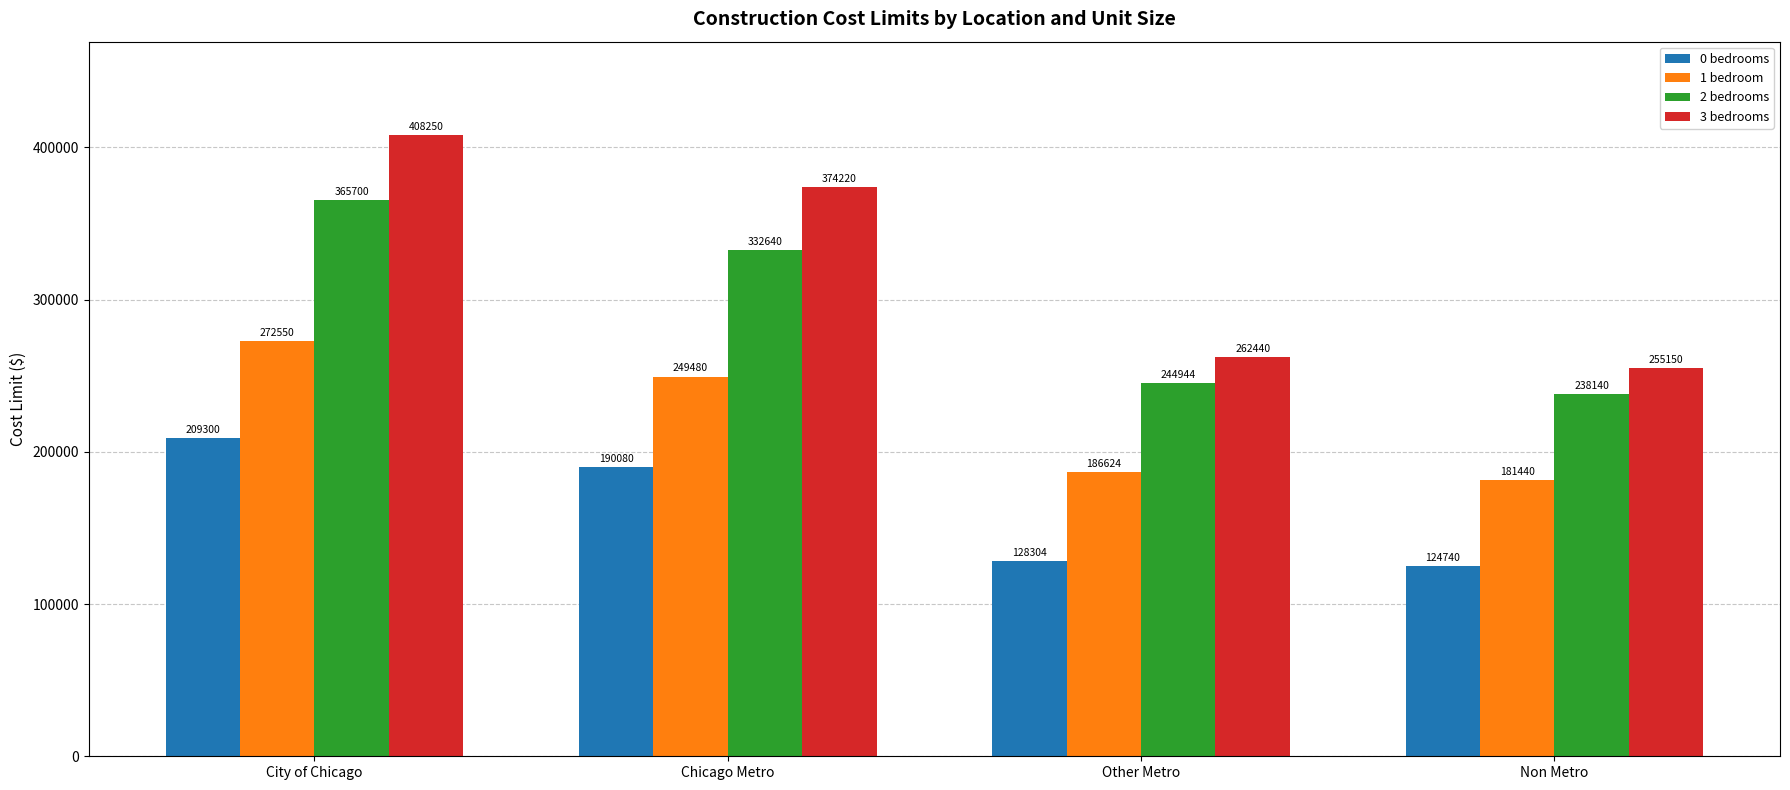

How many data points in 1 bedroom are less than 249480?

2